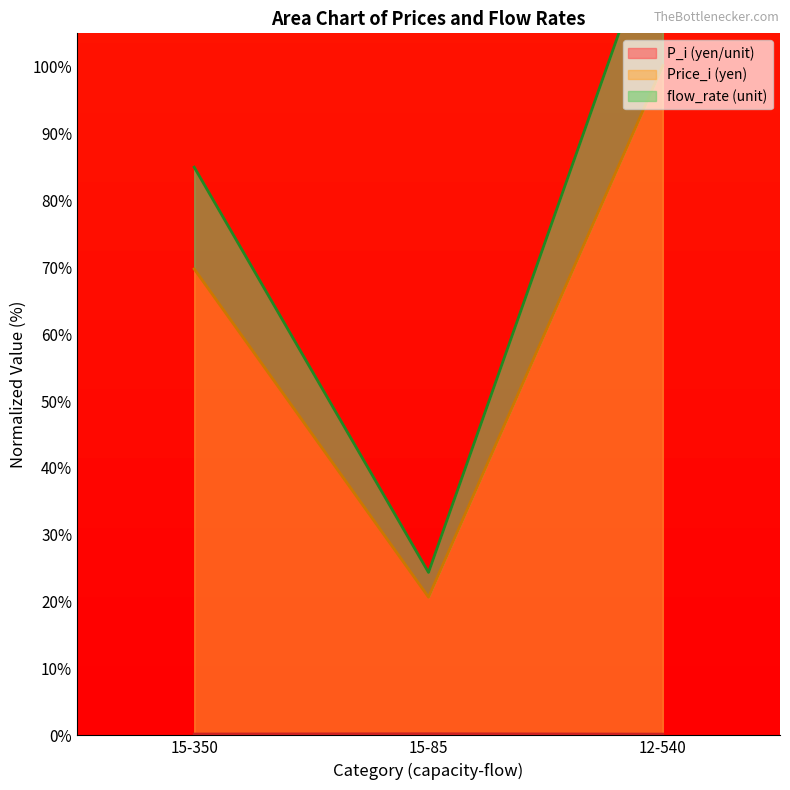

What is the approximate value of flow_rate (unit) at 12-540?

123.7